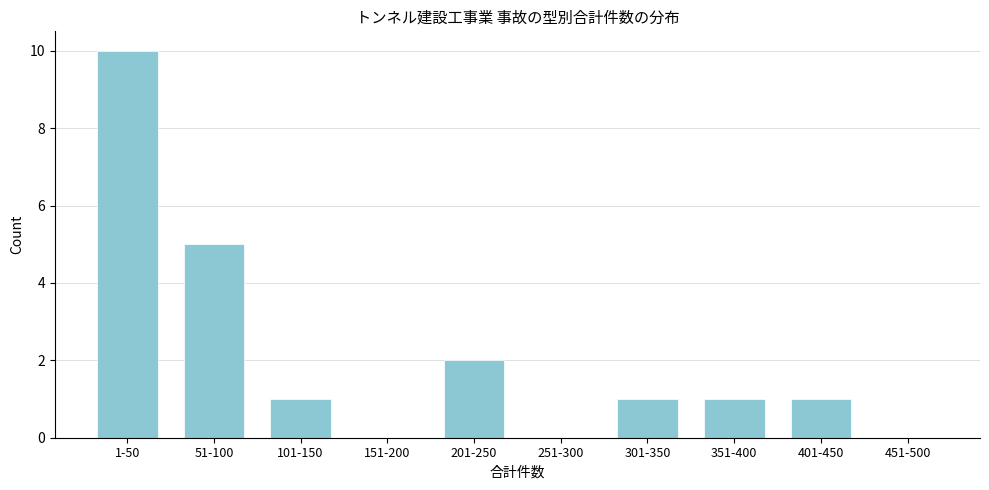

Reading left to right, extract all data points from this chart.

1-50=10	51-100=5	101-150=1	151-200=0	201-250=2	251-300=0	301-350=1	351-400=1	401-450=1	451-500=0